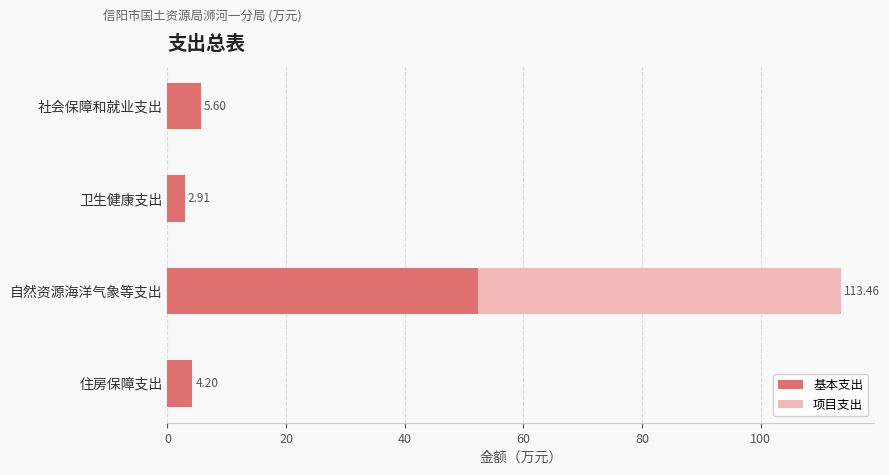

How many data points in 基本支出 are above 5?

2